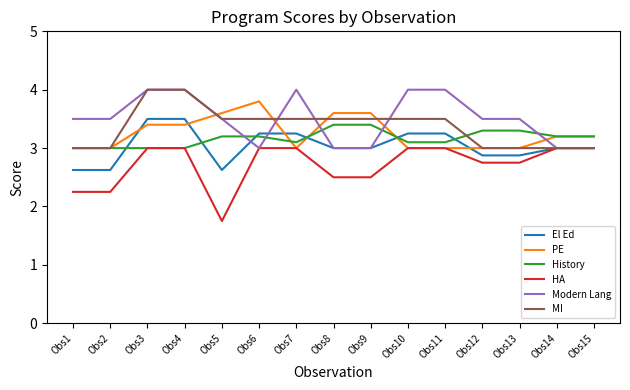

At which category does the chart reach its minimum across all series?

Obs5